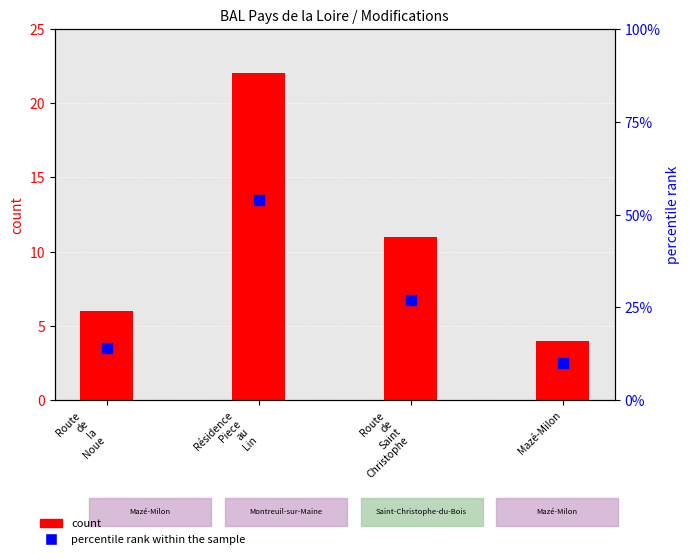

What is the total value across all series at Route
de
la
Noue?

20